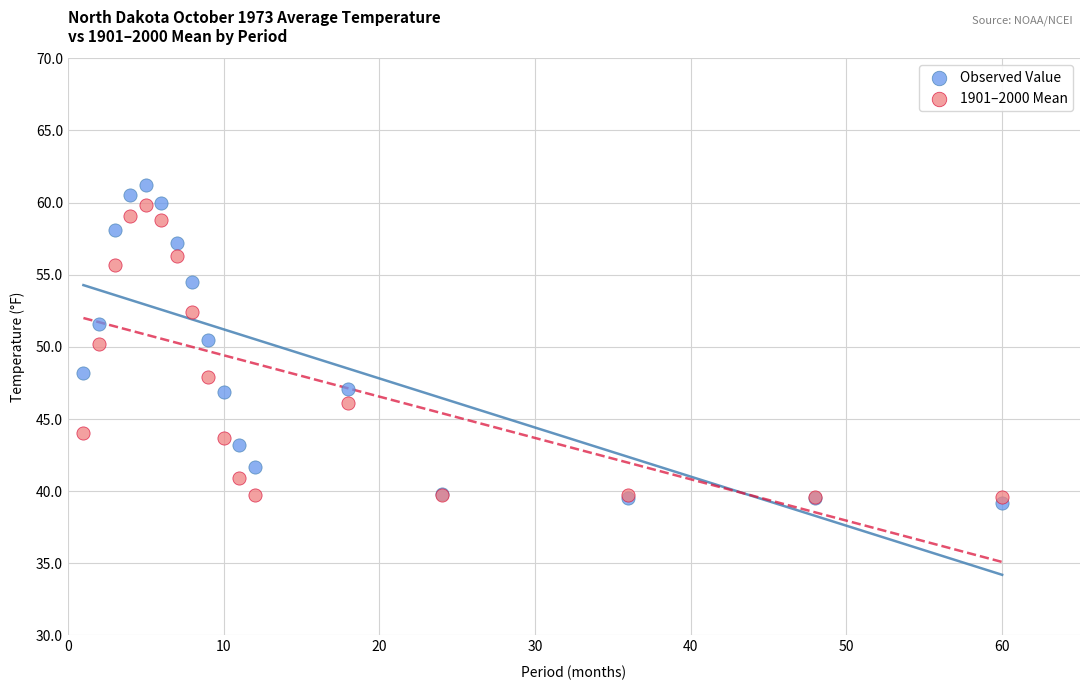

What are all the series names shown in the legend?

Observed Value, 1901–2000 Mean